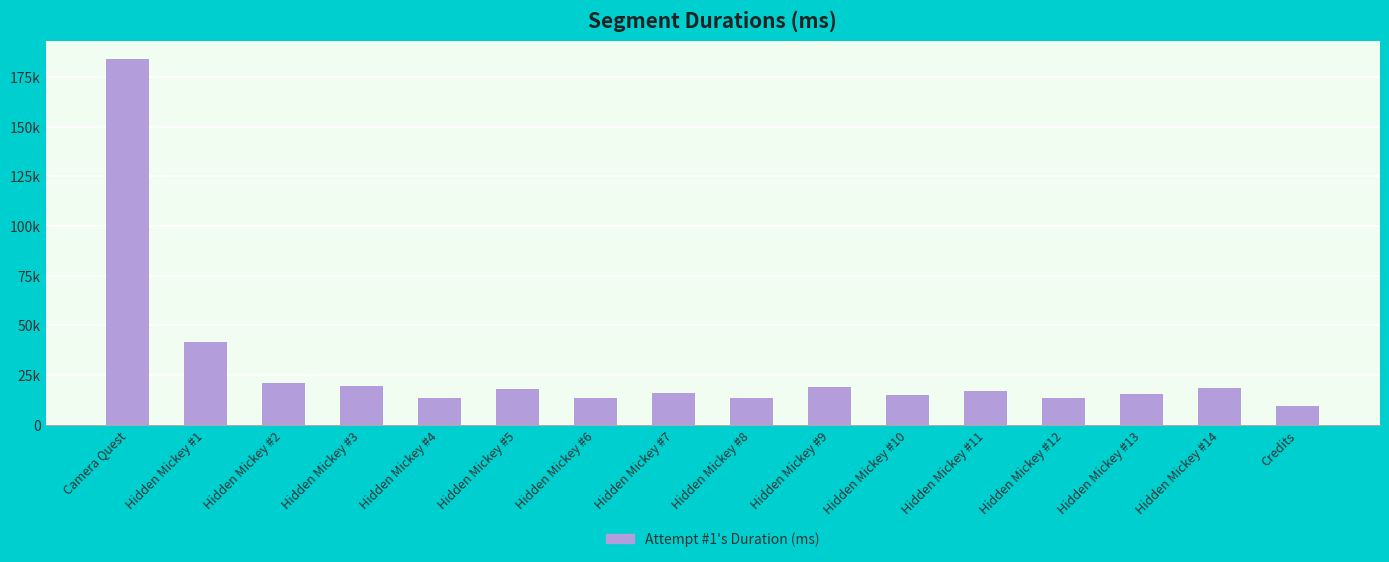

At which label does the data first exceed 16651?

Camera Quest